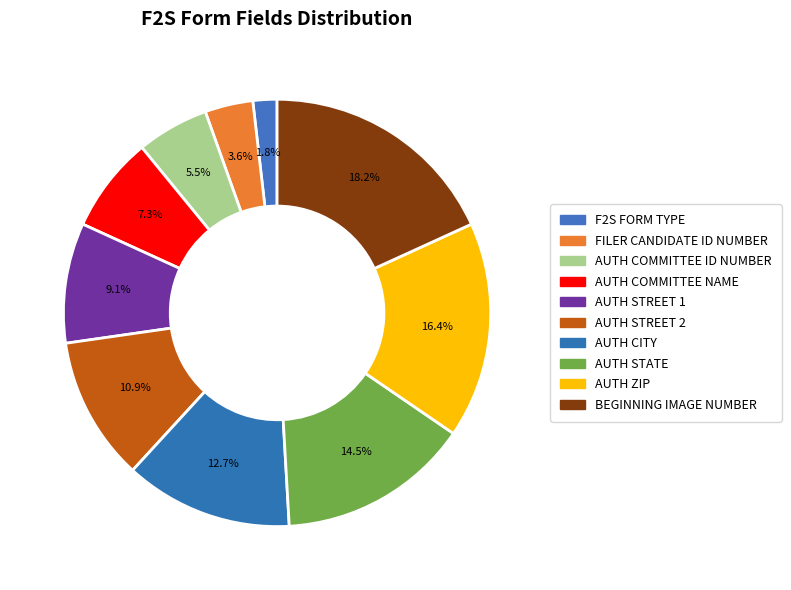

What percentage do AUTH STREET 2 and F2S FORM TYPE together represent?

12.7%